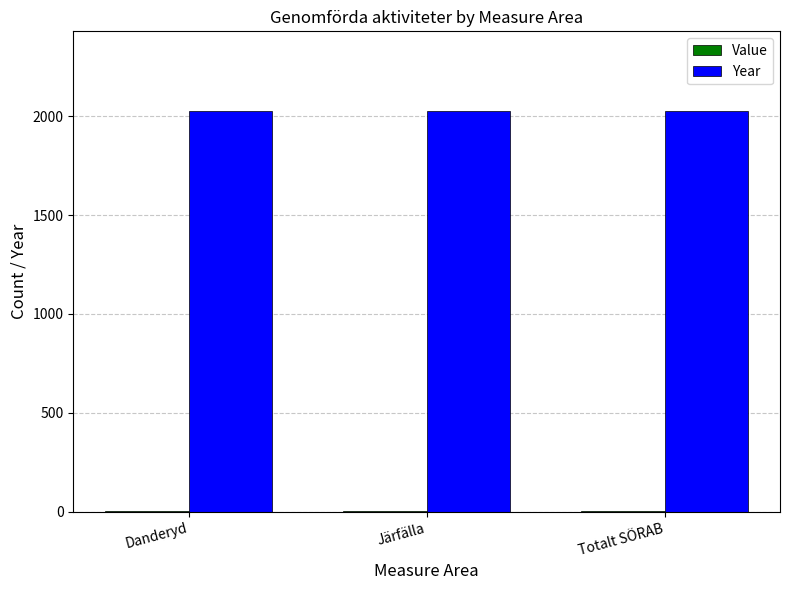

What is the greatest value displayed?

2024